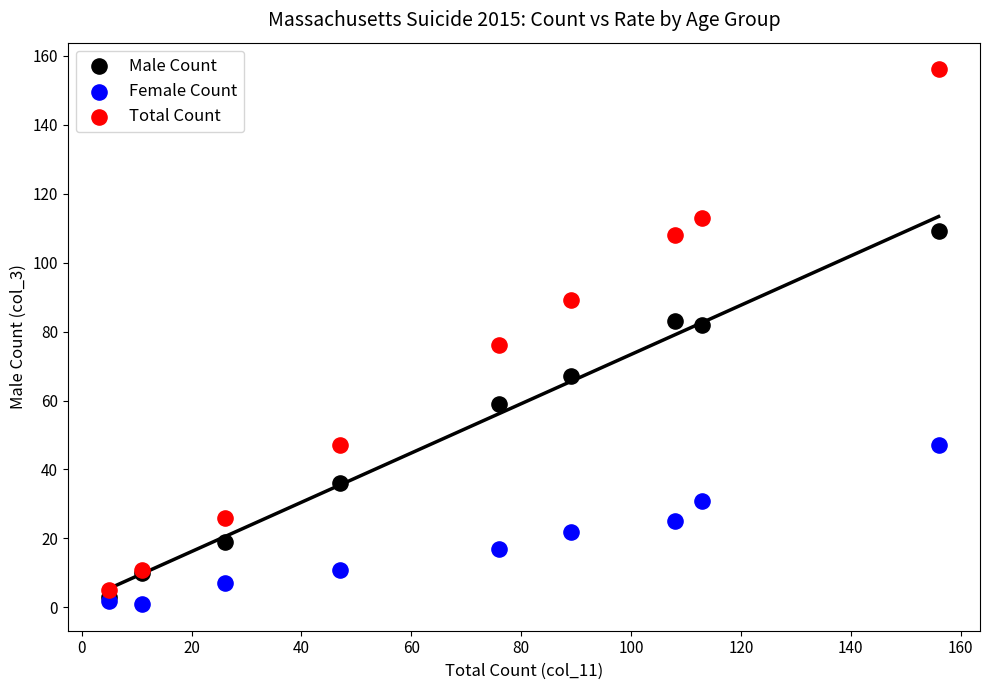

Which series contains the lowest Y value?

Female Count